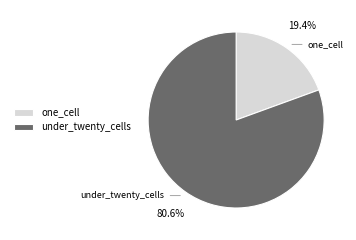

Rank the categories by value from highest to lowest.

under_twenty_cells, one_cell